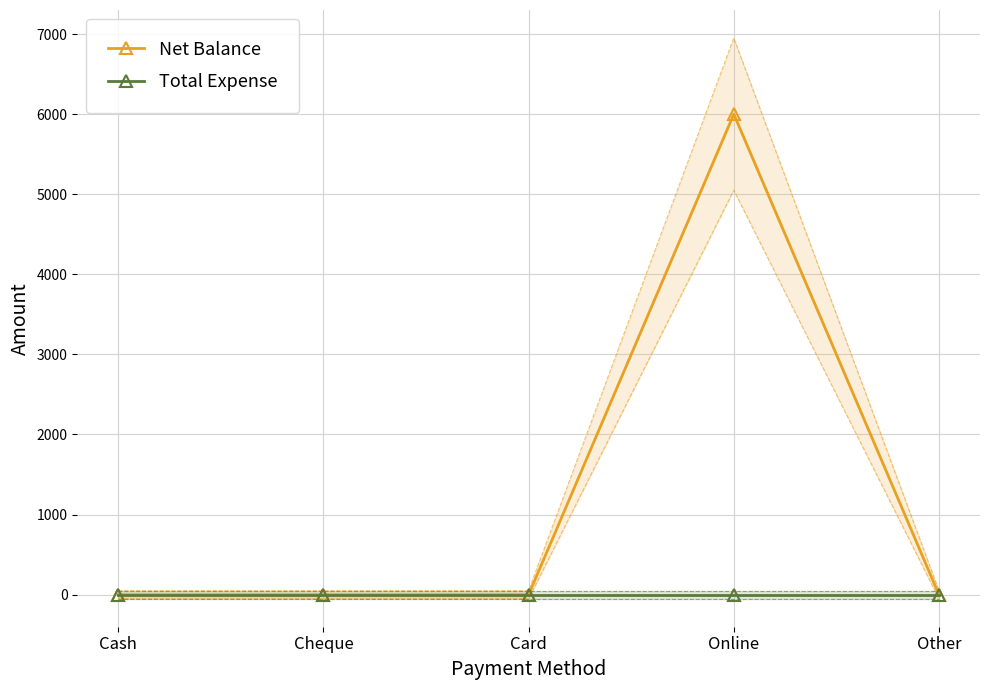

What is the label of the 1st point from the right?

Other